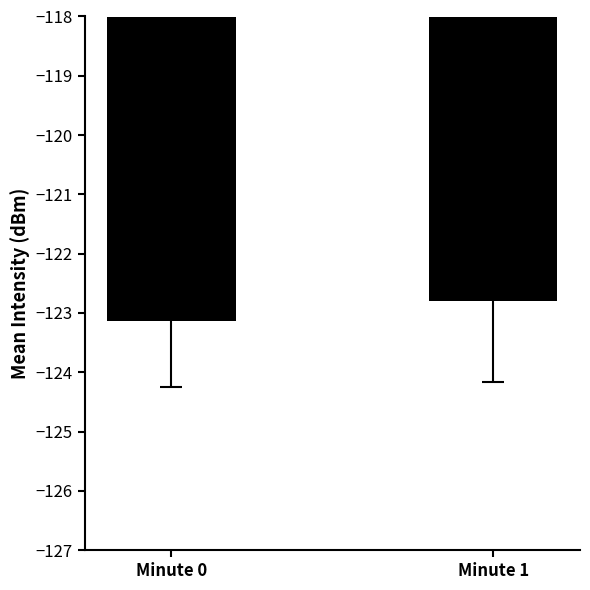

True or false: the data shows -219.2 at Minute 1.

False